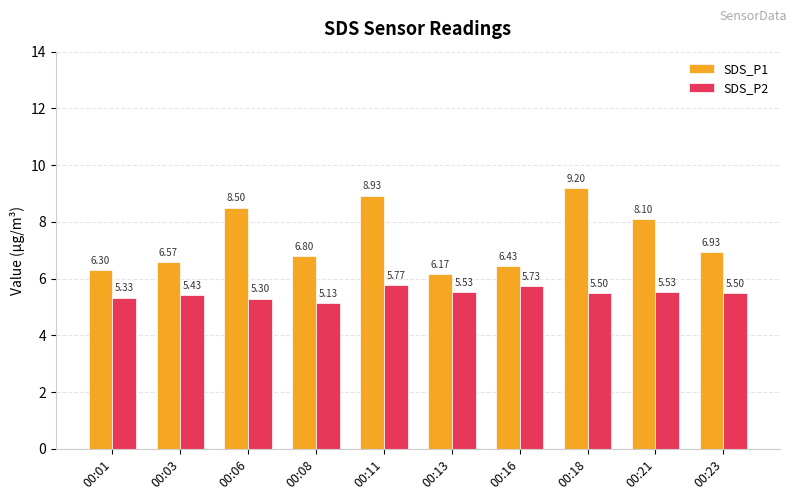

Is the value of SDS_P2 at 00:11 greater than the value of SDS_P1 at 00:16?

No